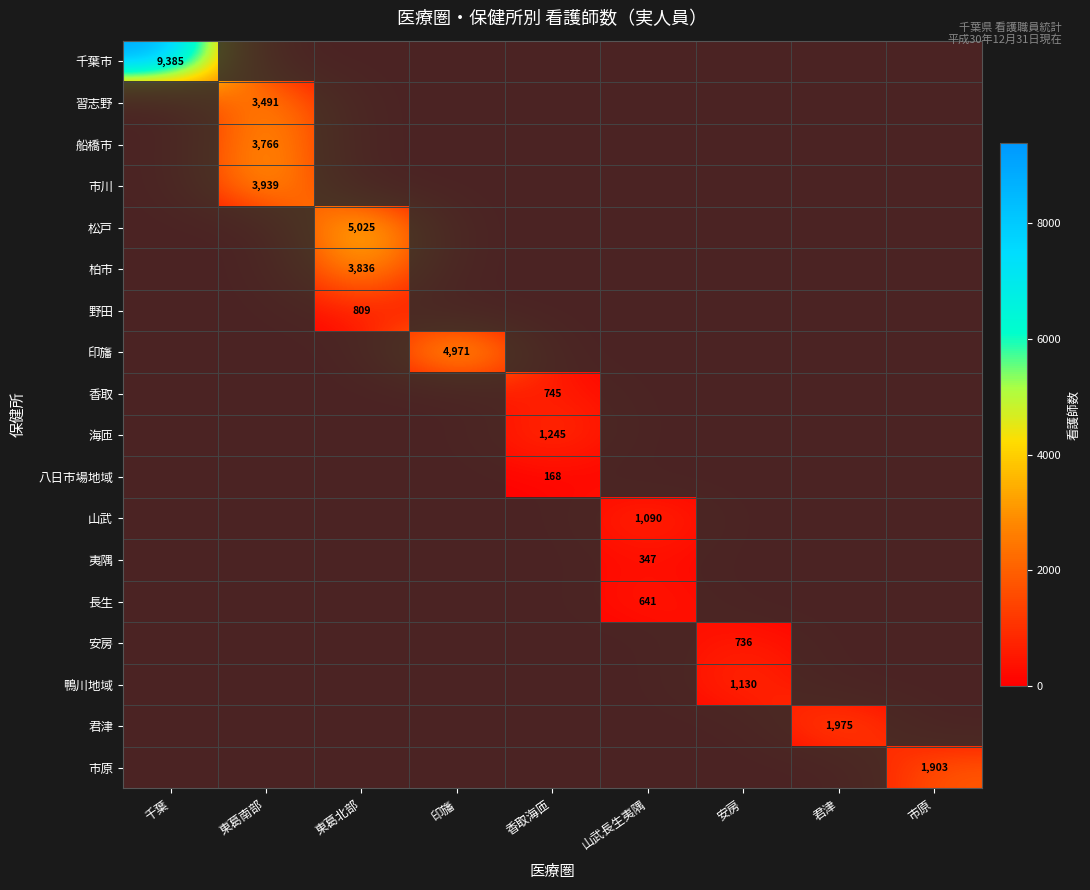

At which category is the sum across all series the highest?

千葉